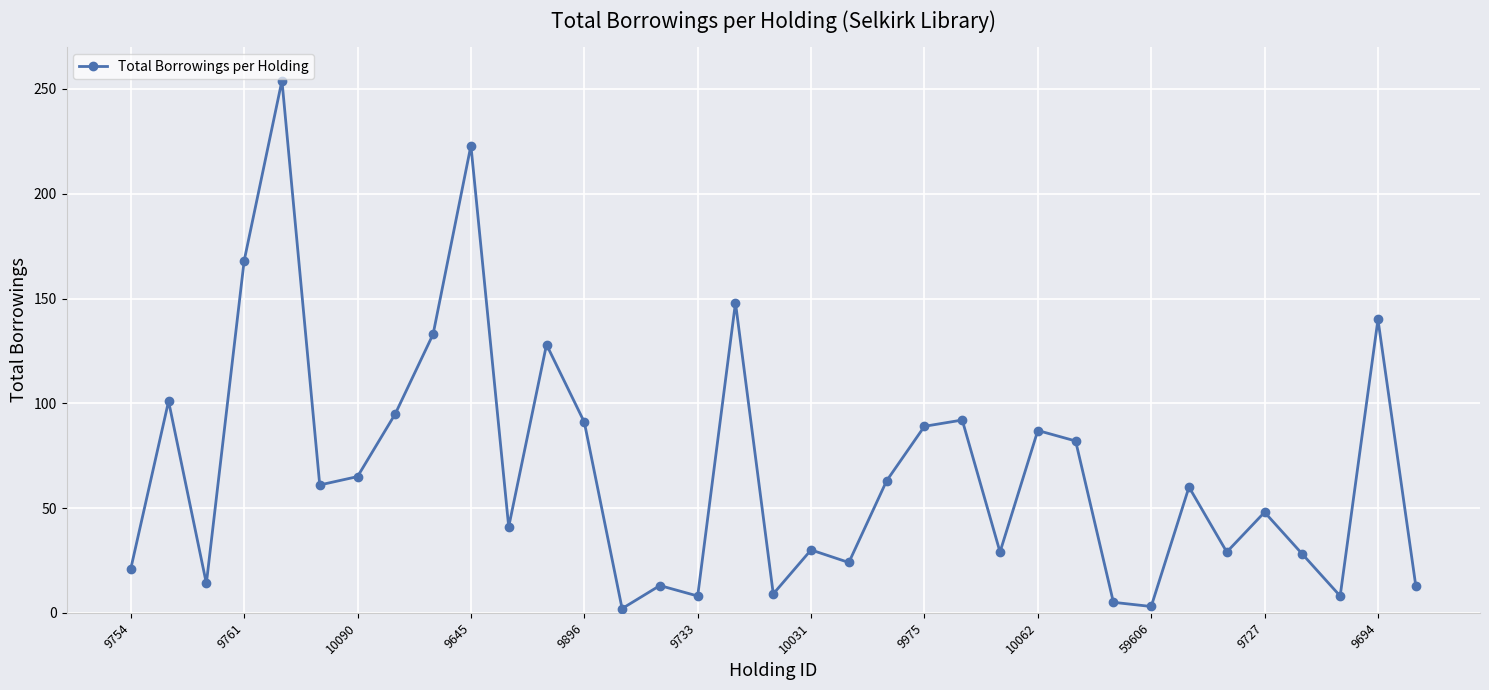

Is this an area chart (filled region under the line)?

No